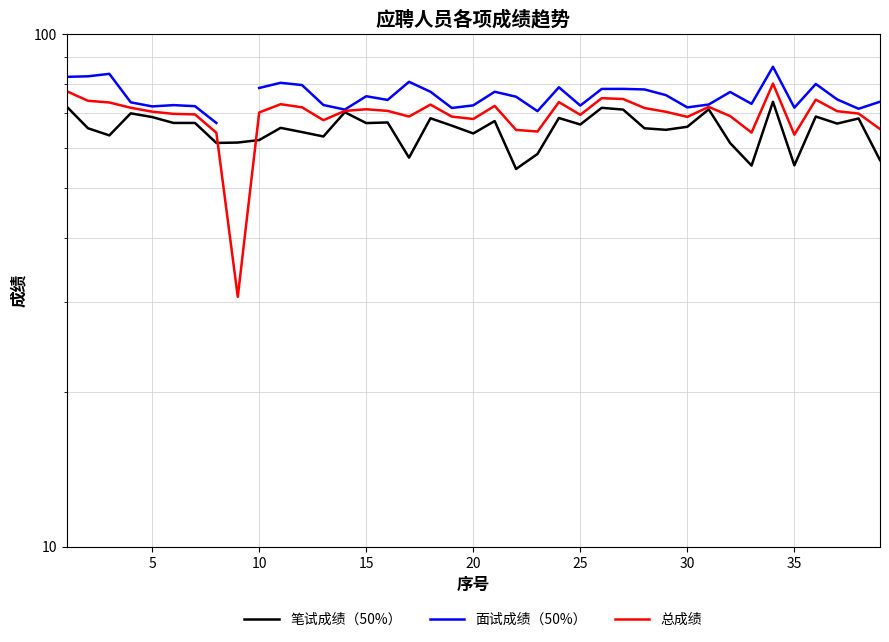

Where is 笔试成绩（50%） nearest to the value 64?

20